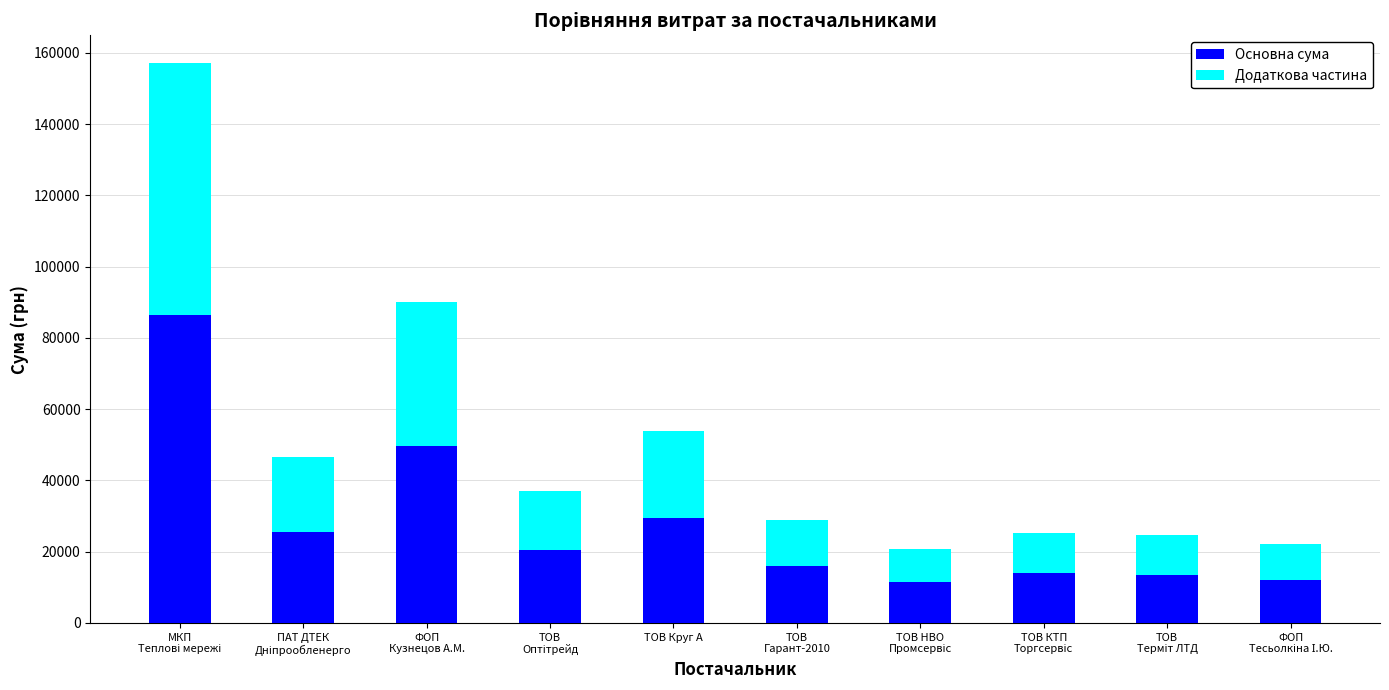

What is the highest value of the Основна сума series?

86405.0